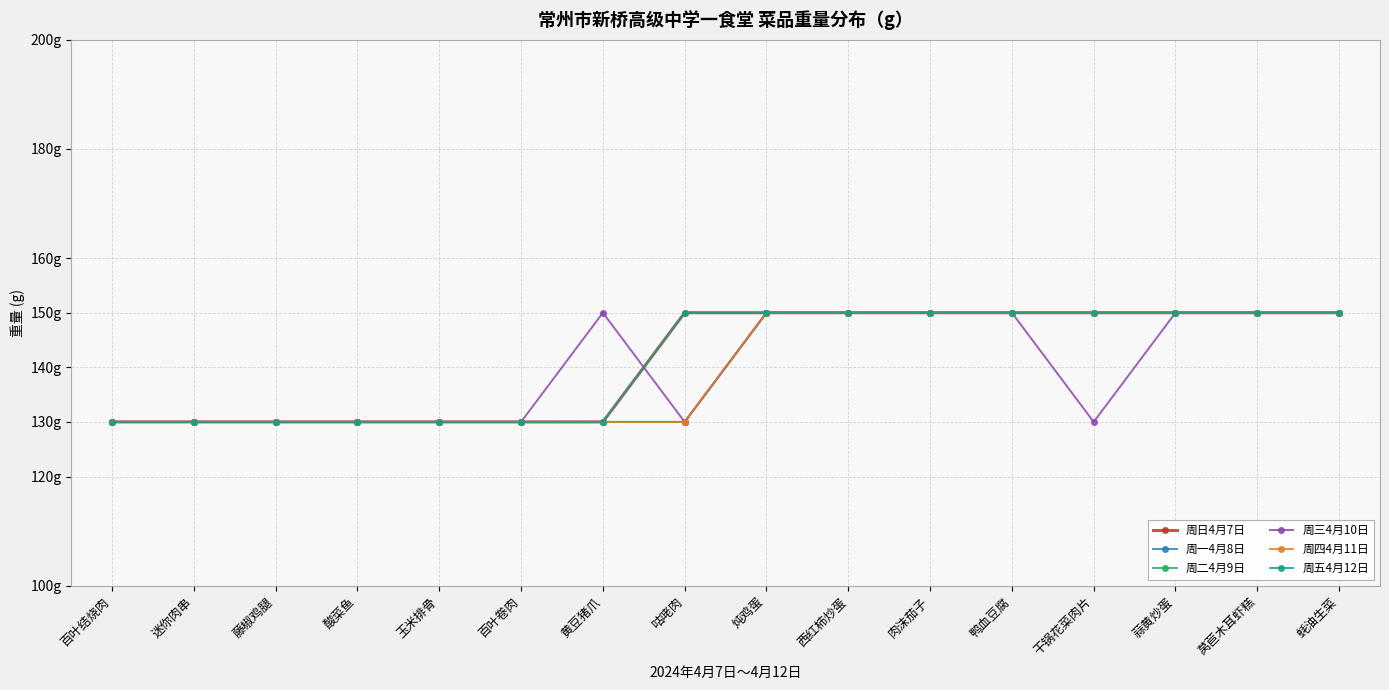

What is the highest value of the 周日4月7日 series?

150